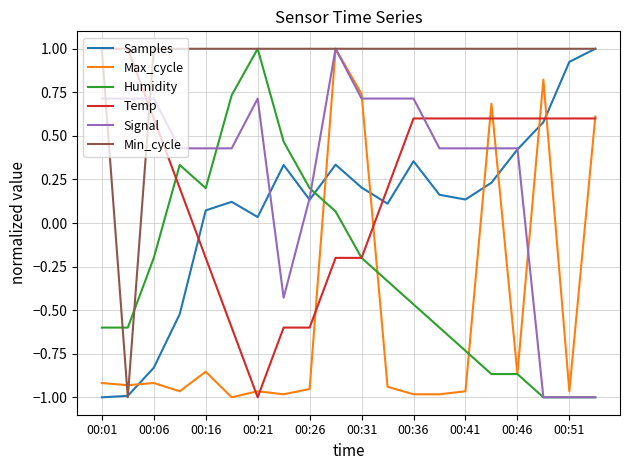

Which series has the largest total across all categories?

Min_cycle